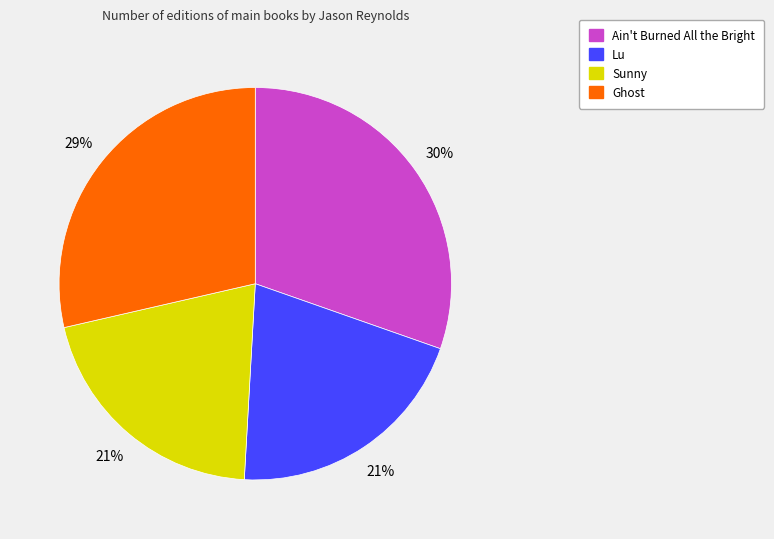

How many segments does this pie chart have?

4